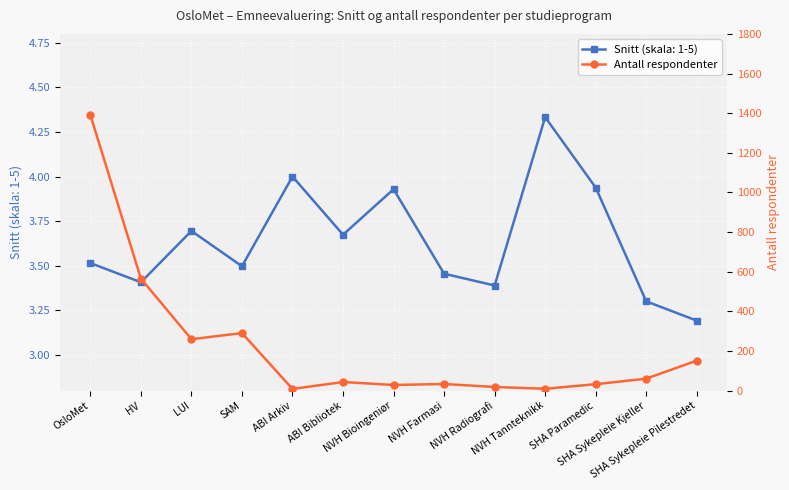

In Snitt (skala: 1-5), how many points are higher than both neighbors (excluding endpoints)?

4